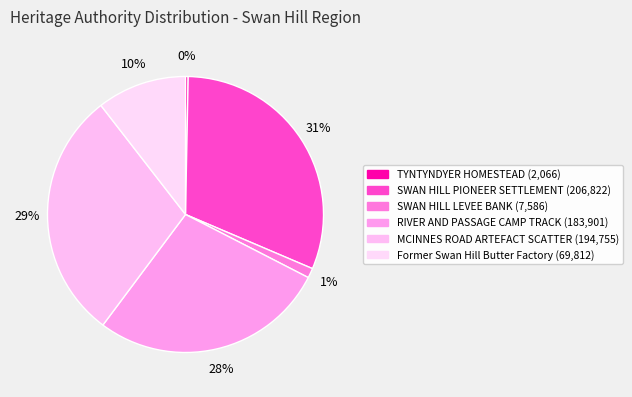

What portion of the pie excludes RIVER AND PASSAGE CAMP TRACK?

72.3%